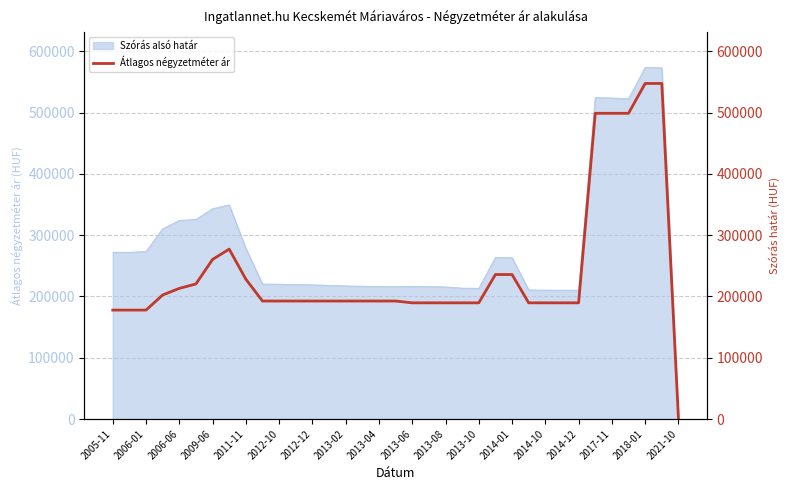

What is the value of the 13th point from the left?

192483